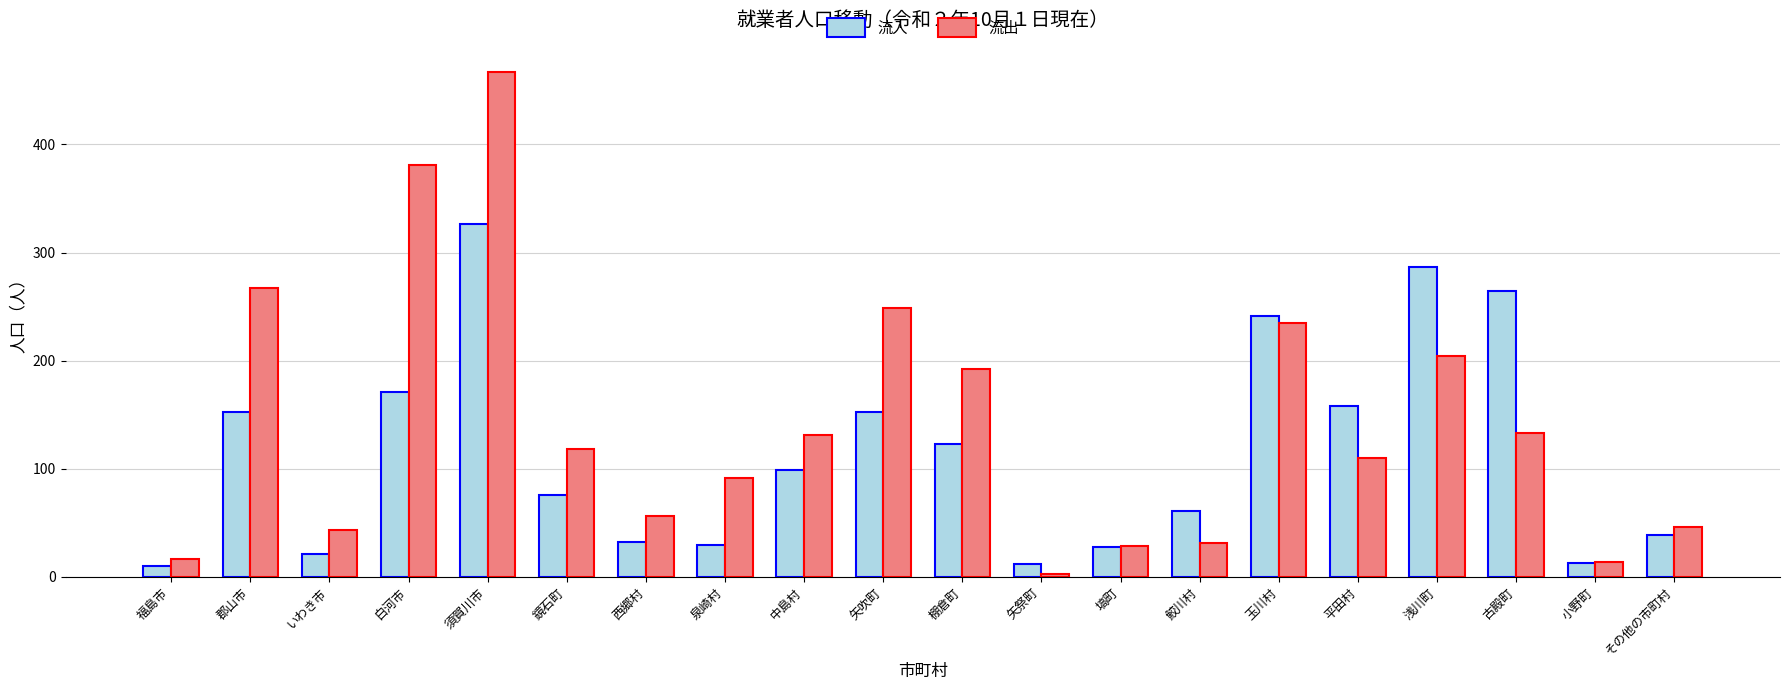

At which label is 流入 closest to 168?

白河市